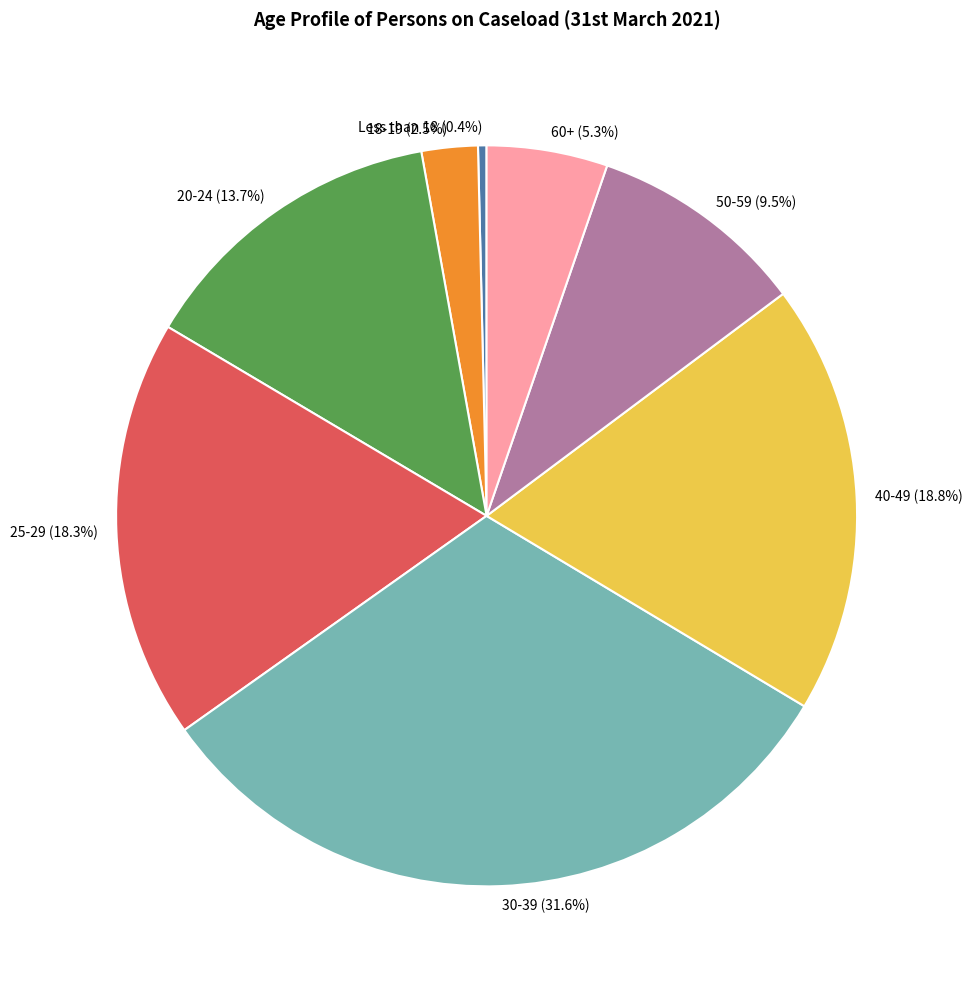

To the nearest percent, what is the difference between the largest and smallest slice percentages?

31%